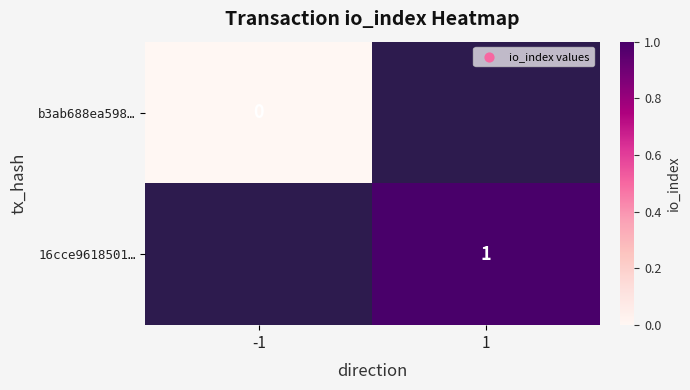

The 16cce9618501… series shows 1 at 1. True or false?

True